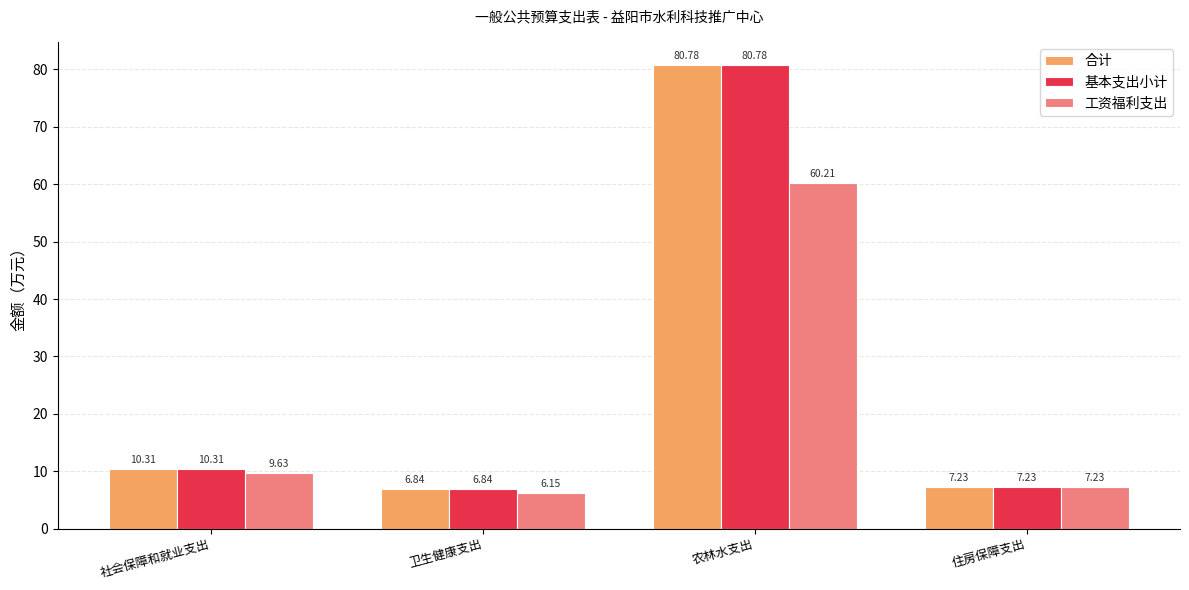

At which label does 工资福利支出 reach its peak?

农林水支出